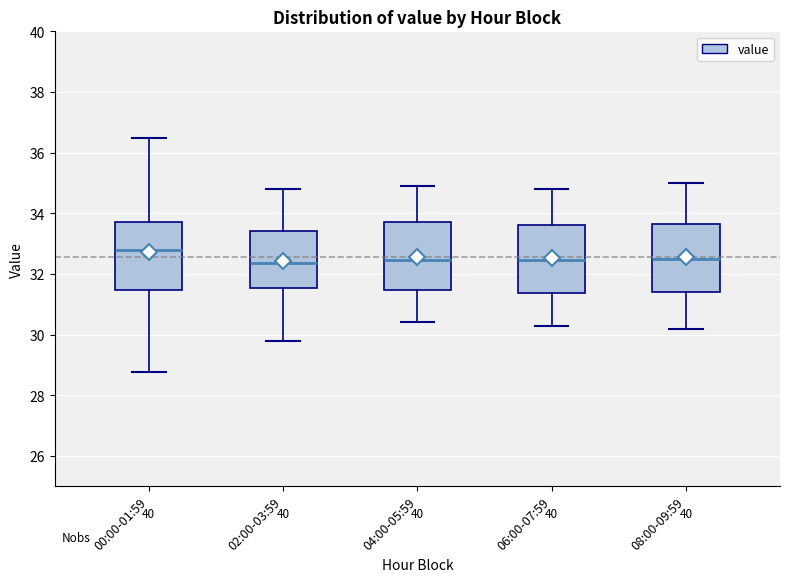

Which box has the highest median line?

00:00-01:59